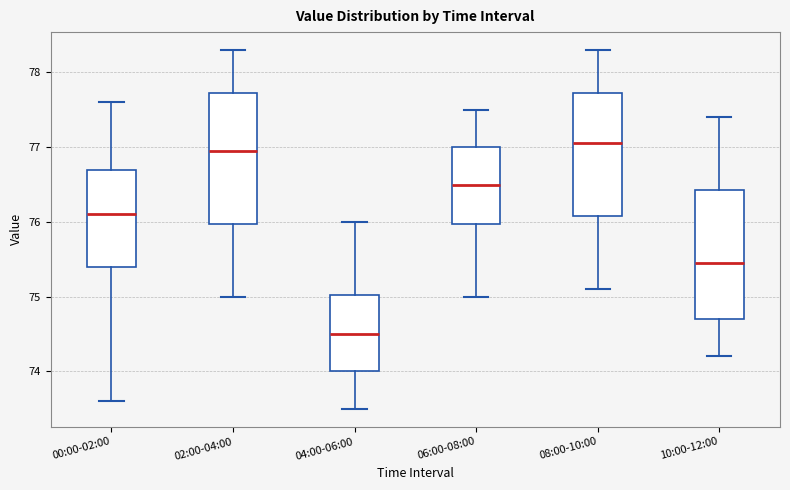

Reading left to right, read every box against the y-axis: the position of its median line, the range the box covers, and the ends of its whiskers. The values are not printed on the chart, so give them approximately, as read against the axis.

00:00-02:00: median 76.1, box 75.4 to 76.7, whiskers 73.6 to 77.6
02:00-04:00: median 77.0, box 76.0 to 77.7, whiskers 75.0 to 78.3
04:00-06:00: median 74.5, box 74.0 to 75.0, whiskers 73.5 to 76.0
06:00-08:00: median 76.5, box 76.0 to 77.0, whiskers 75.0 to 77.5
08:00-10:00: median 77.1, box 76.1 to 77.7, whiskers 75.1 to 78.3
10:00-12:00: median 75.5, box 74.7 to 76.4, whiskers 74.2 to 77.4